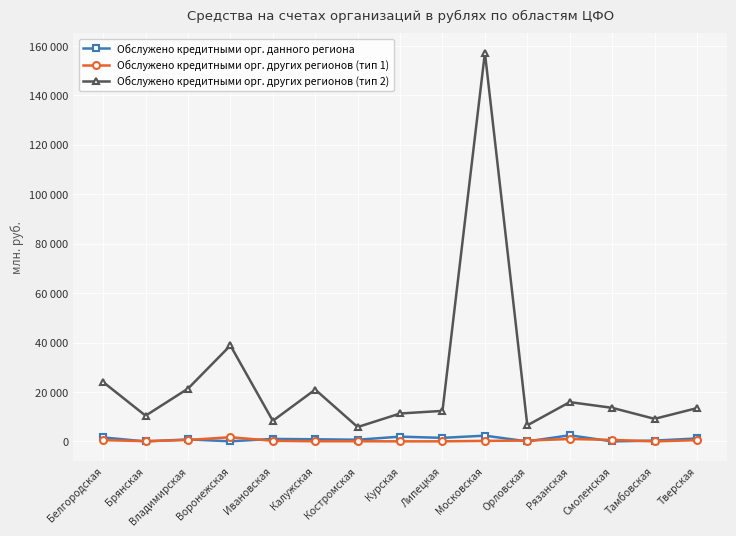

Between which two adjacent categories do Обслужено кредитными орг. данного региона and Обслужено кредитными орг. других регионов (тип 1) first intersect?

Белгородская and Брянская